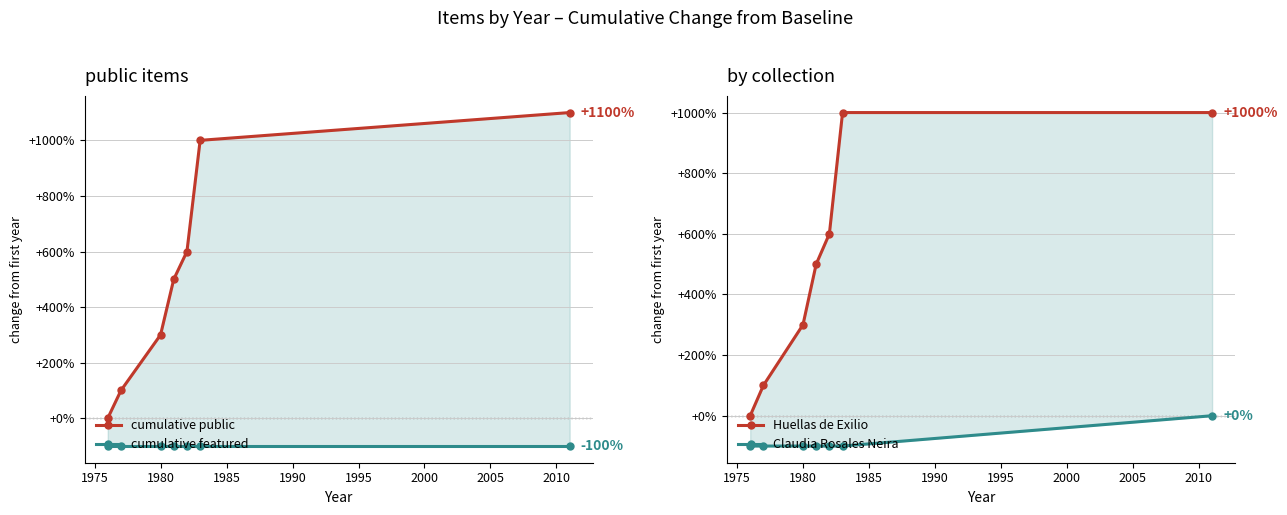

True or false: Huellas de Exilio and cumulative public cross at least once.

False